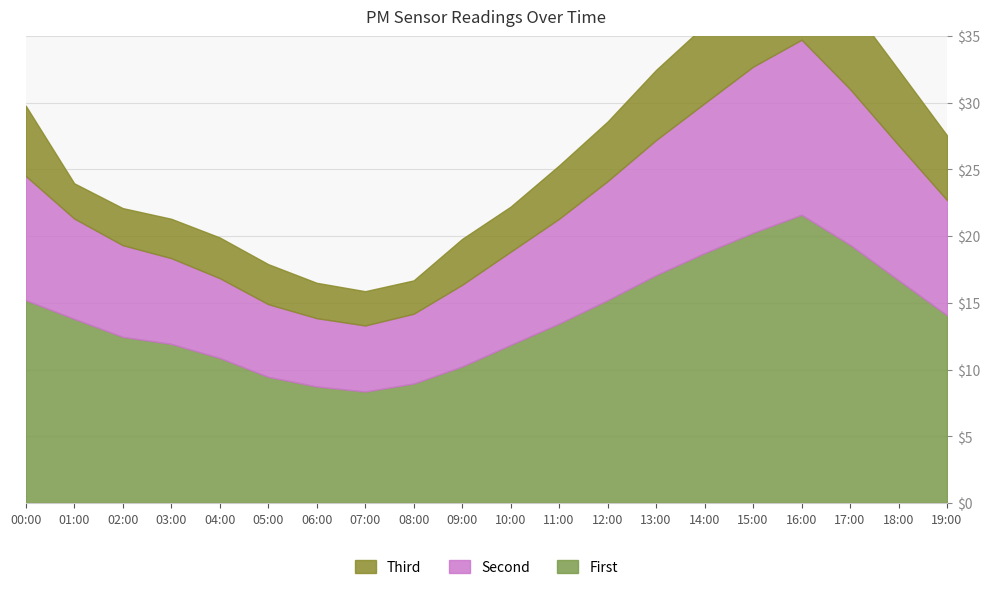

Is the value of P2 at 13:00 greater than the value of P1_base at 11:00?

No